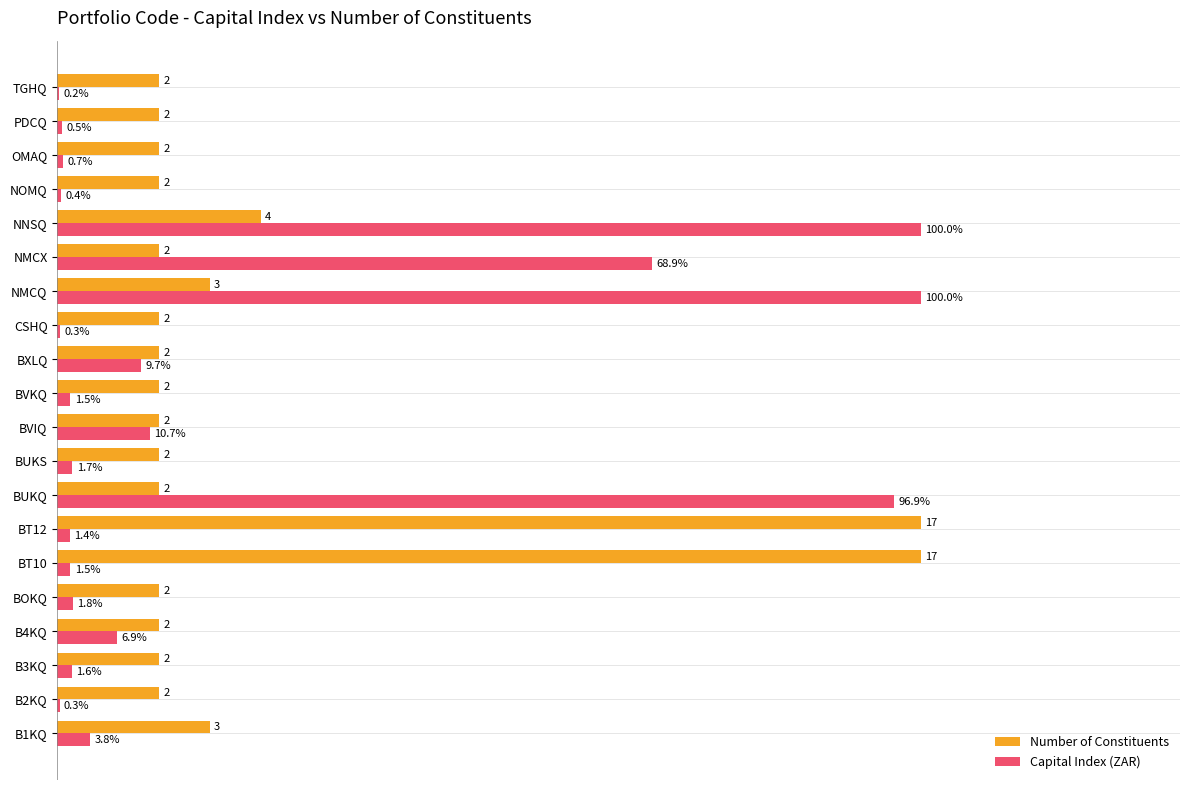

At which category is the sum across all series the highest?

NNSQ